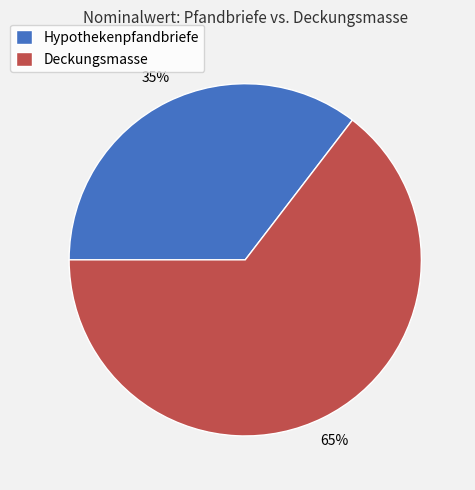

To the nearest percent, what is the combined percentage of Hypothekenpfandbriefe and Deckungsmasse?

100%